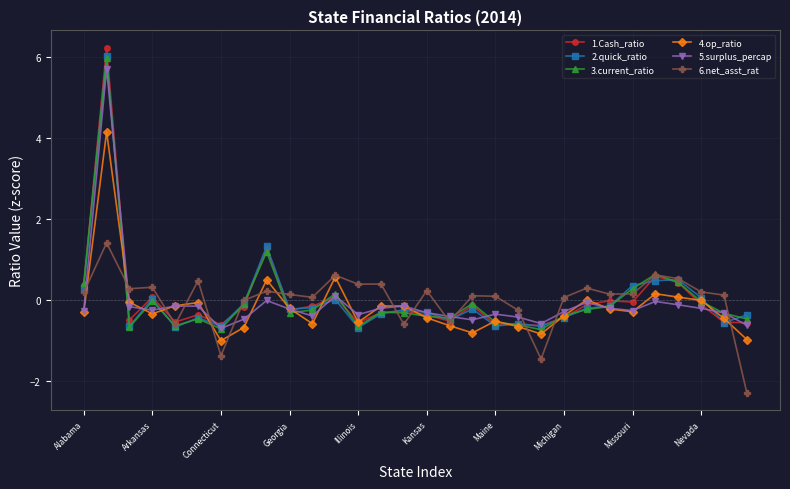

What is the value of the 3.current_ratio point at the 20th from the left?

-0.6